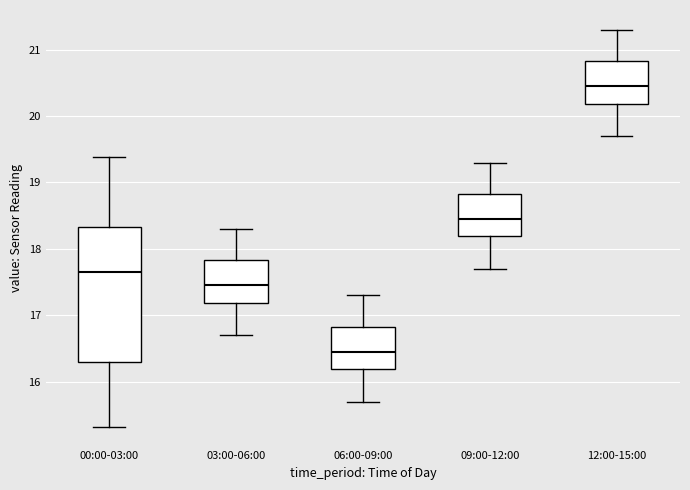

Reading left to right, transcribe this box plot: for each box, give where its median line is, the range the box spans, and where its two whiskers end, as read against the y-axis. The values are not printed on the chart, so give them approximately, as read against the axis.

00:00-03:00: median 17.7, box 16.3 to 18.3, whiskers 15.3 to 19.4
03:00-06:00: median 17.5, box 17.2 to 17.8, whiskers 16.7 to 18.3
06:00-09:00: median 16.5, box 16.2 to 16.8, whiskers 15.7 to 17.3
09:00-12:00: median 18.5, box 18.2 to 18.8, whiskers 17.7 to 19.3
12:00-15:00: median 20.5, box 20.2 to 20.8, whiskers 19.7 to 21.3